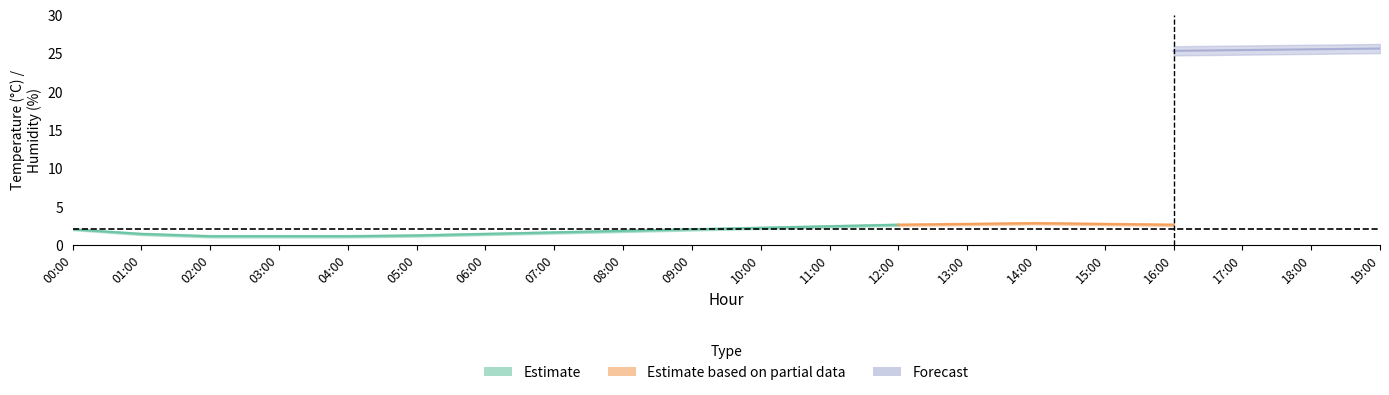

Where is humidity_lower nearest to the value 25?

19:00